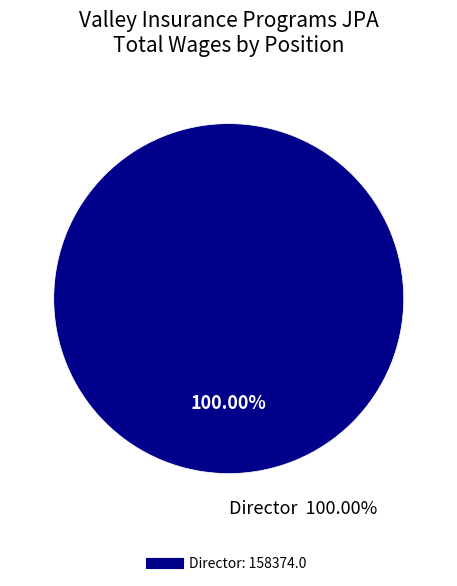

The Board Member slice represents 0% of the pie. True or false?

True